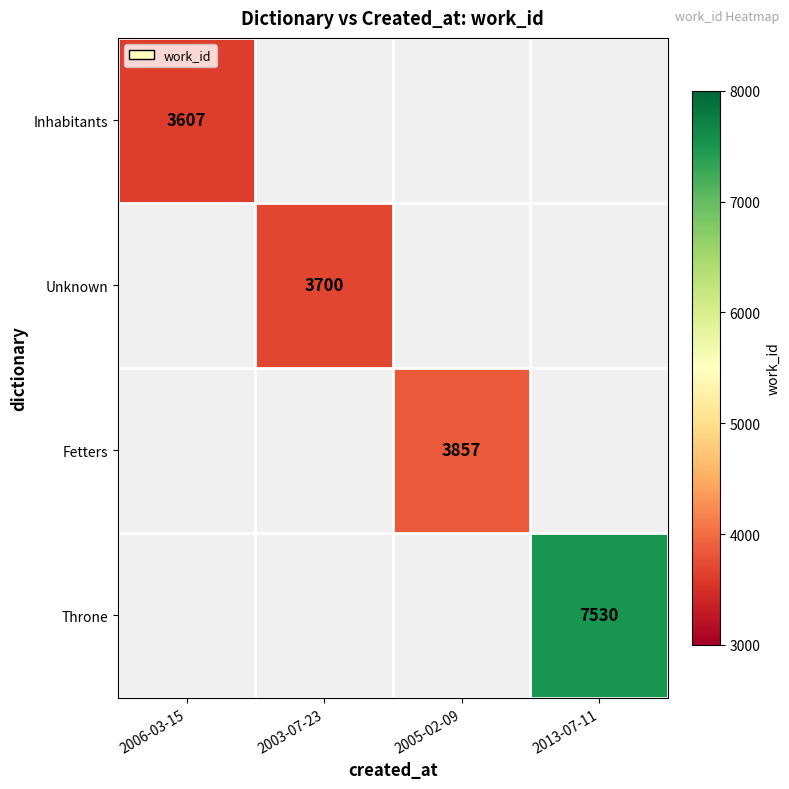

Which label corresponds to the smallest value in the chart?

2006-03-15